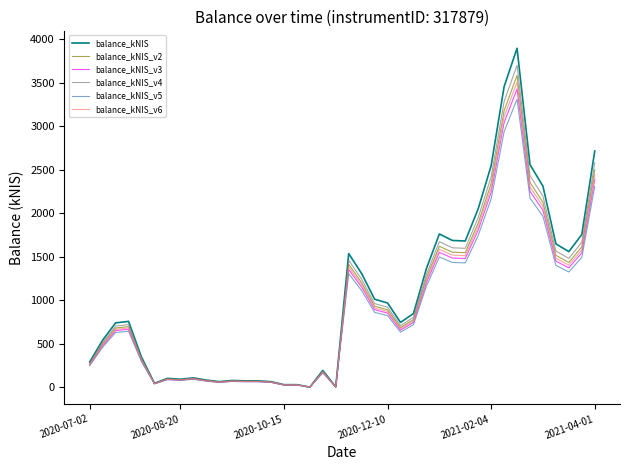

Which series has the largest range (max minus min)?

balance_kNIS